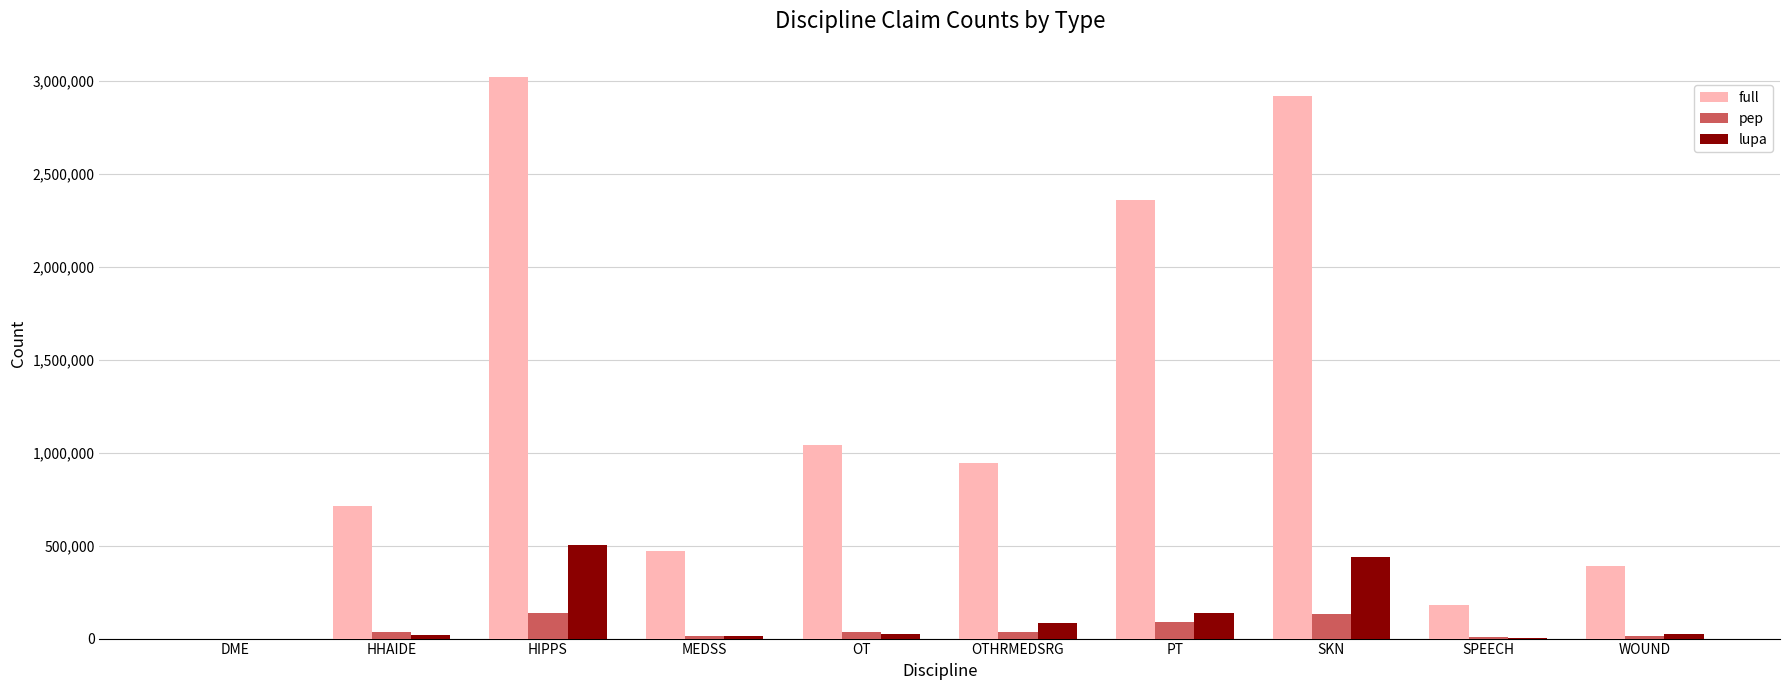

What is the highest value of the lupa series?

505700